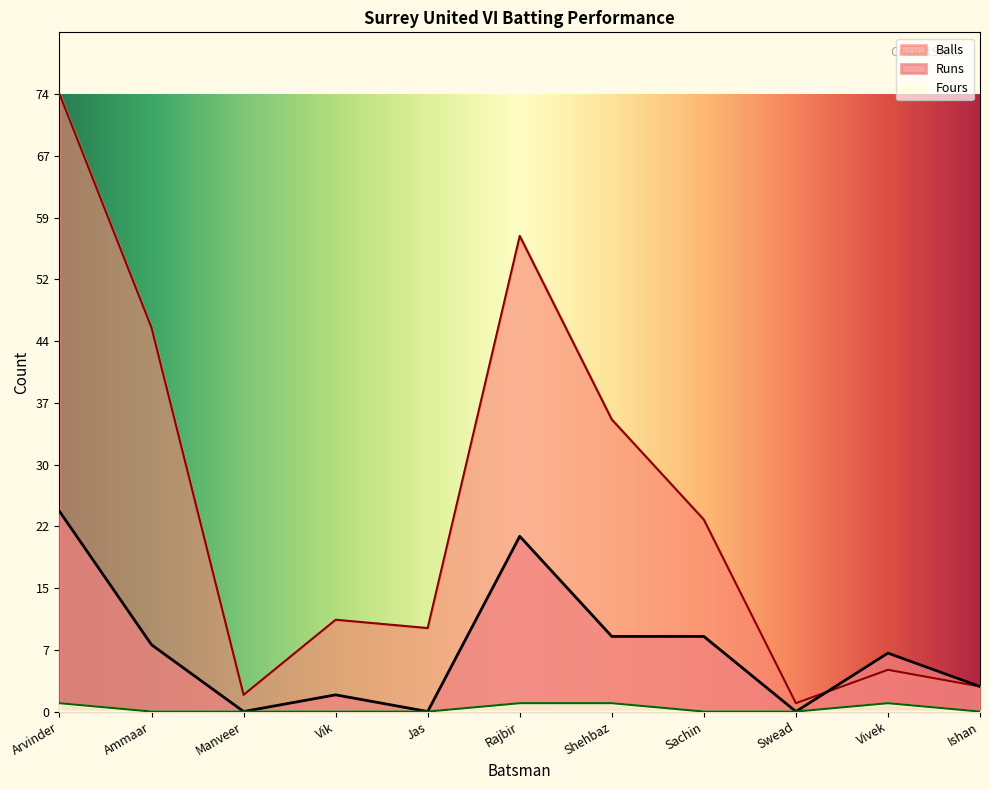

What is the value of the Balls point at the 11th from the left?

3